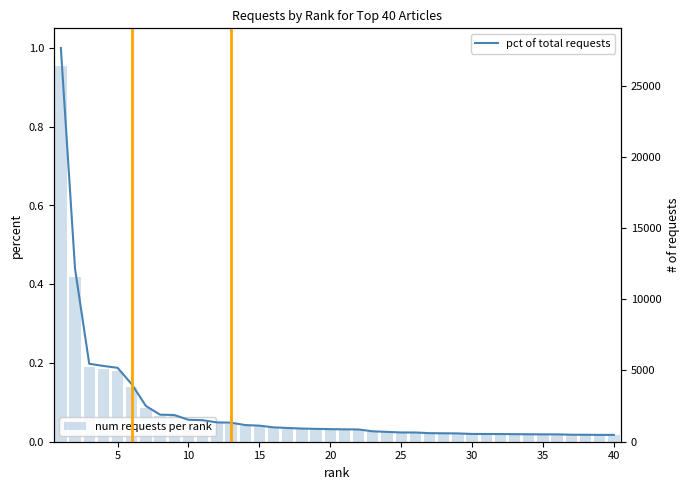

How many categories are shown in the chart?

40